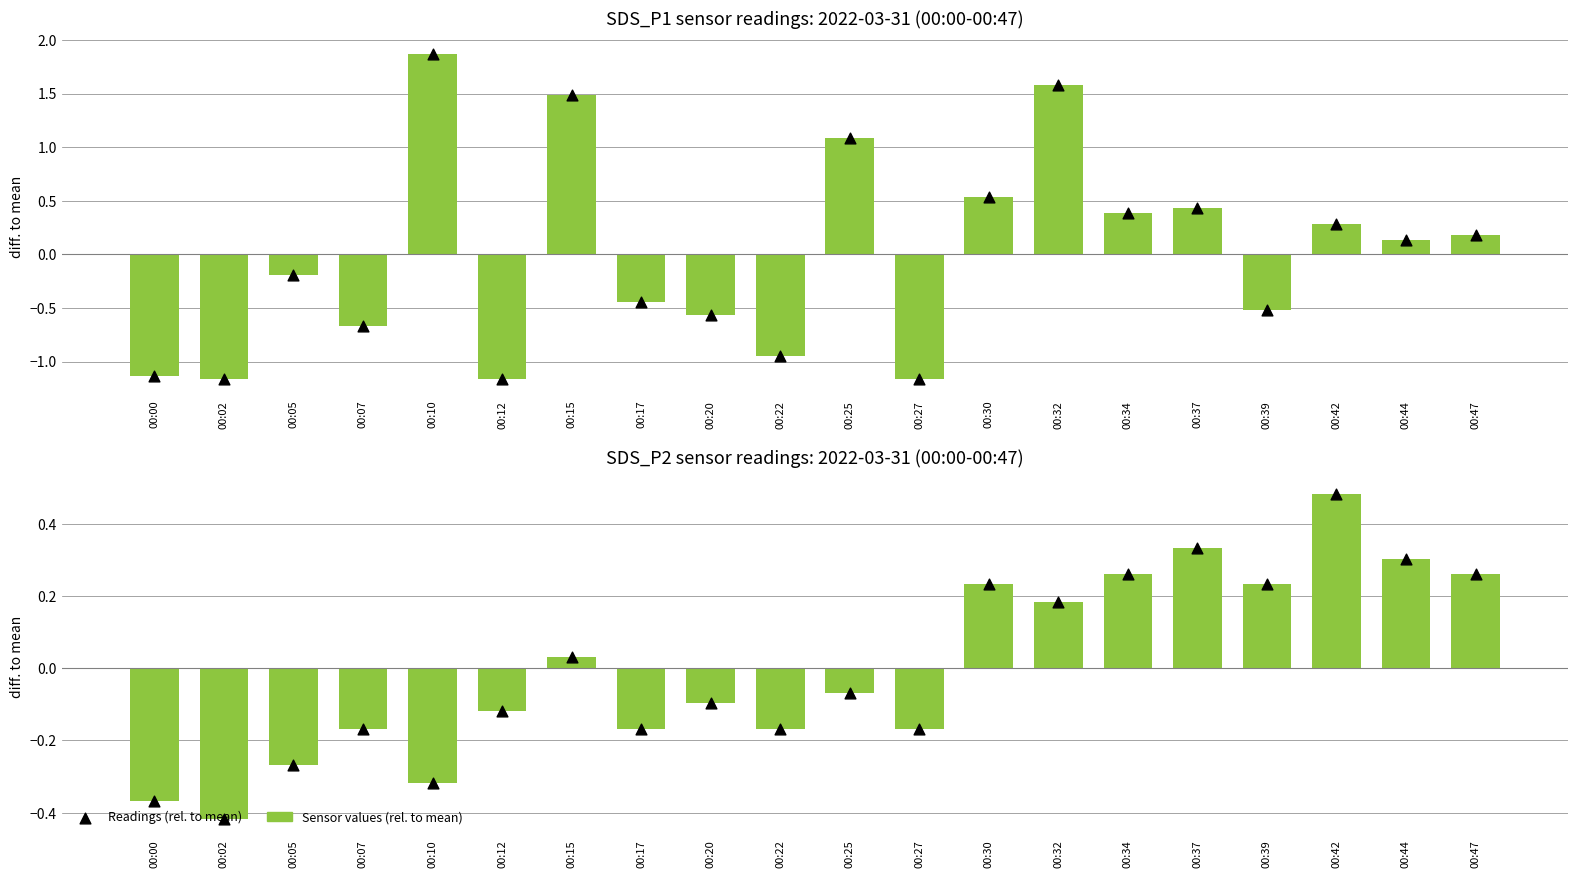

Which series has the widest spread of Y values?

SDS_P1 (rel. to mean)